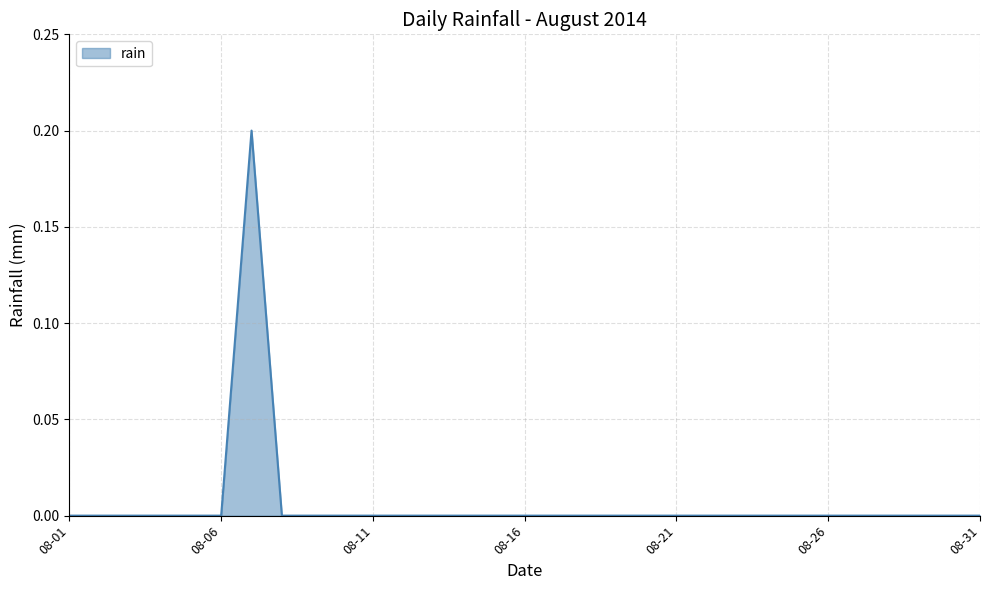

Reading left to right, transcribe all the data shown in this chart.

0.0	0.0	0.0	0.0	0.0	0.0	0.2	0.0	0.0	0.0	0.0	0.0	0.0	0.0	0.0	0.0	0.0	0.0	0.0	0.0	0.0	0.0	0.0	0.0	0.0	0.0	0.0	0.0	0.0	0.0	0.0